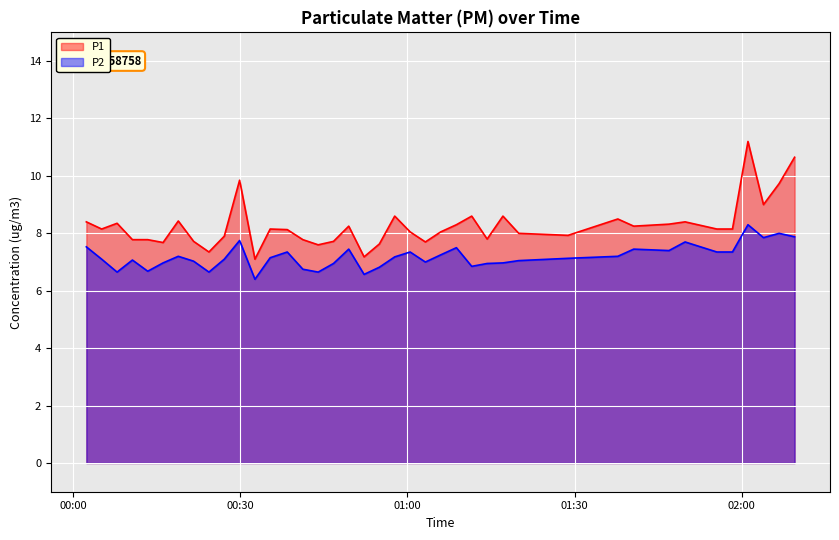

At which category does the chart reach its peak across all series?

2022-07-29T02:01:06